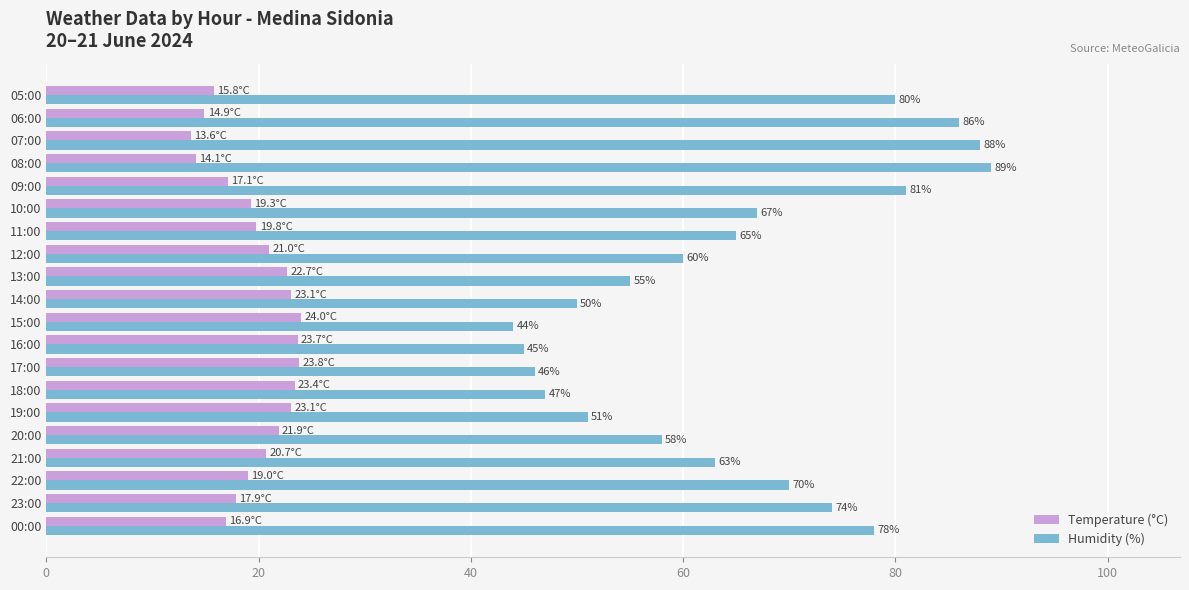

At which label is Humidity (%) closest to 66?

11:00